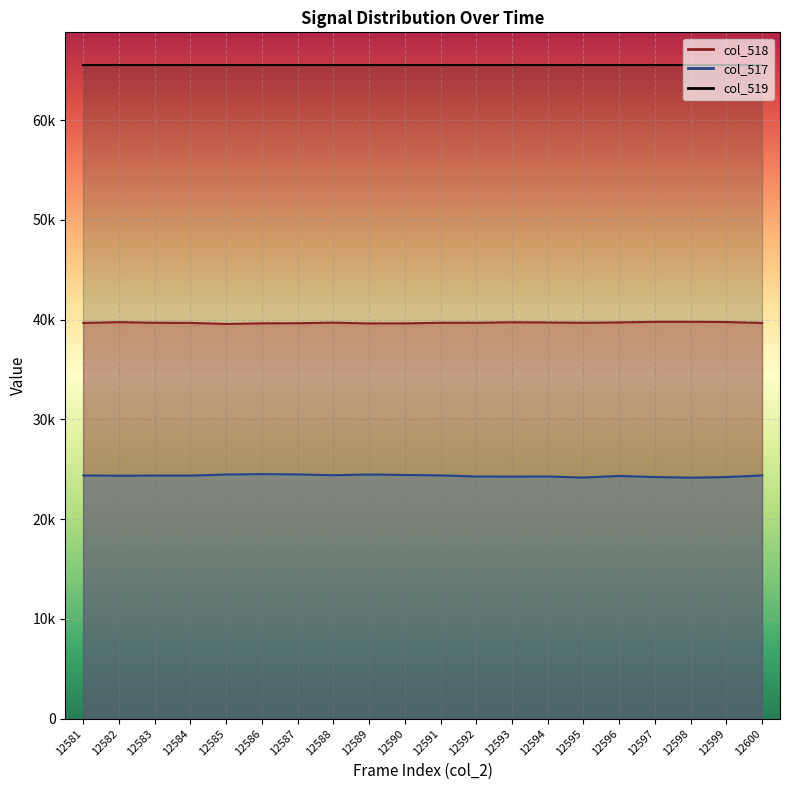

Where is col_517 nearest to the value 24344?

12596